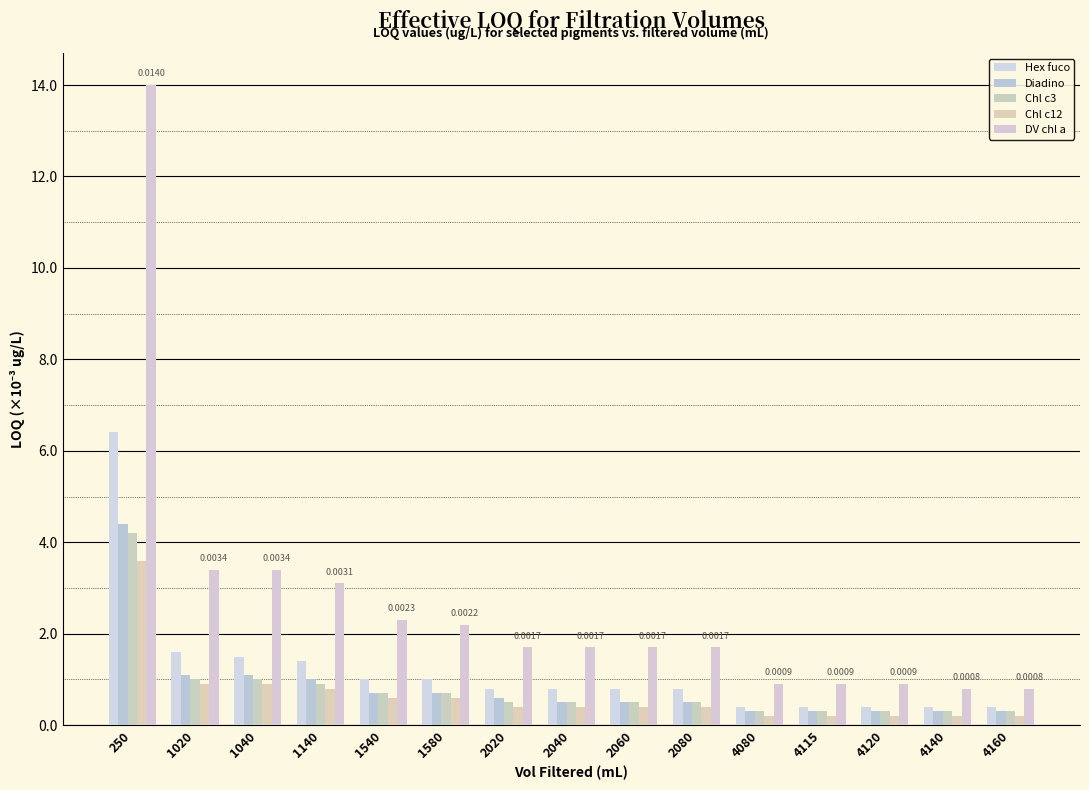

Reading left to right, list all the values displayed in this chart.

Hex fuco: 250=0.0	1020=0.0	1040=0.0	1140=0.0	1540=0.0	1580=0.0	2020=0.0	2040=0.0	2060=0.0	2080=0.0	4080=0.0	4115=0.0	4120=0.0	4140=0.0	4160=0.0
Diadino: 250=0.0	1020=0.0	1040=0.0	1140=0.0	1540=0.0	1580=0.0	2020=0.0	2040=0.0	2060=0.0	2080=0.0	4080=0.0	4115=0.0	4120=0.0	4140=0.0	4160=0.0
Chl c3: 250=0.0	1020=0.0	1040=0.0	1140=0.0	1540=0.0	1580=0.0	2020=0.0	2040=0.0	2060=0.0	2080=0.0	4080=0.0	4115=0.0	4120=0.0	4140=0.0	4160=0.0
Chl c12: 250=0.0	1020=0.0	1040=0.0	1140=0.0	1540=0.0	1580=0.0	2020=0.0	2040=0.0	2060=0.0	2080=0.0	4080=0.0	4115=0.0	4120=0.0	4140=0.0	4160=0.0
DV chl a: 250=0.0	1020=0.0	1040=0.0	1140=0.0	1540=0.0	1580=0.0	2020=0.0	2040=0.0	2060=0.0	2080=0.0	4080=0.0	4115=0.0	4120=0.0	4140=0.0	4160=0.0